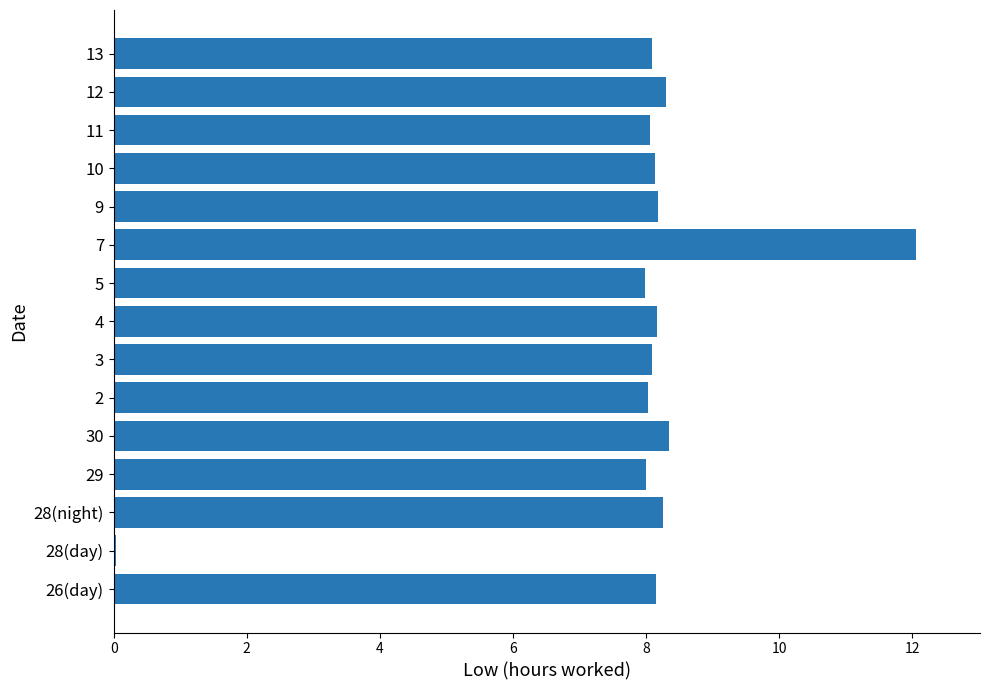

What is the sum of all values?

117.8